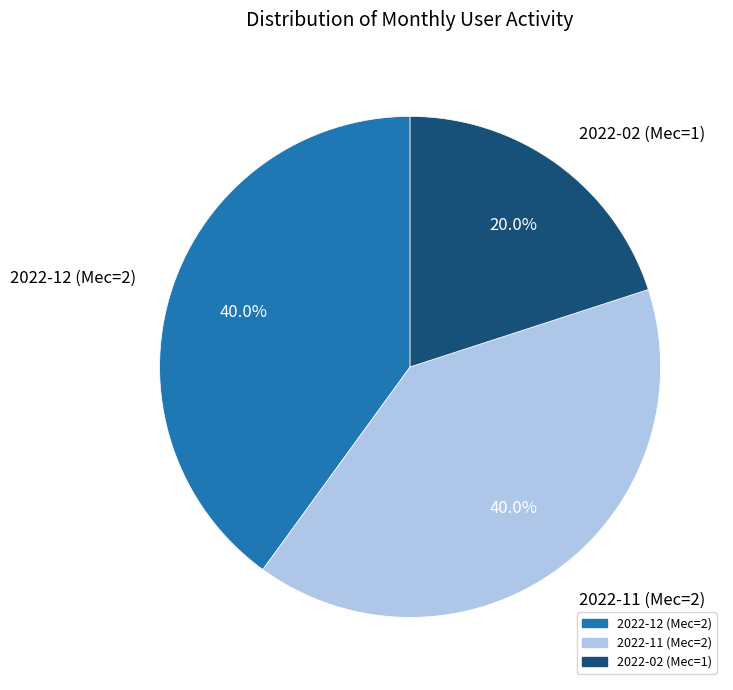

Which has a higher value, 2022-12 (Мес=2) or 2022-02 (Мес=1)?

2022-12 (Мес=2)